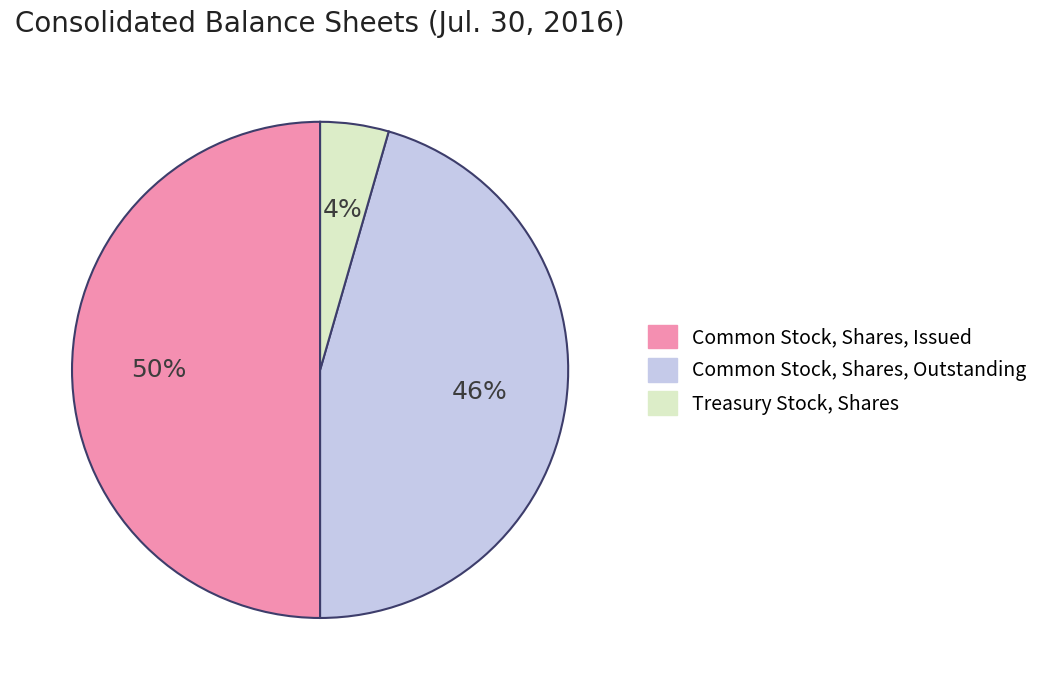

Is the sum of Common Stock, Shares, Issued and Common Stock, Shares, Outstanding greater than half?

Yes